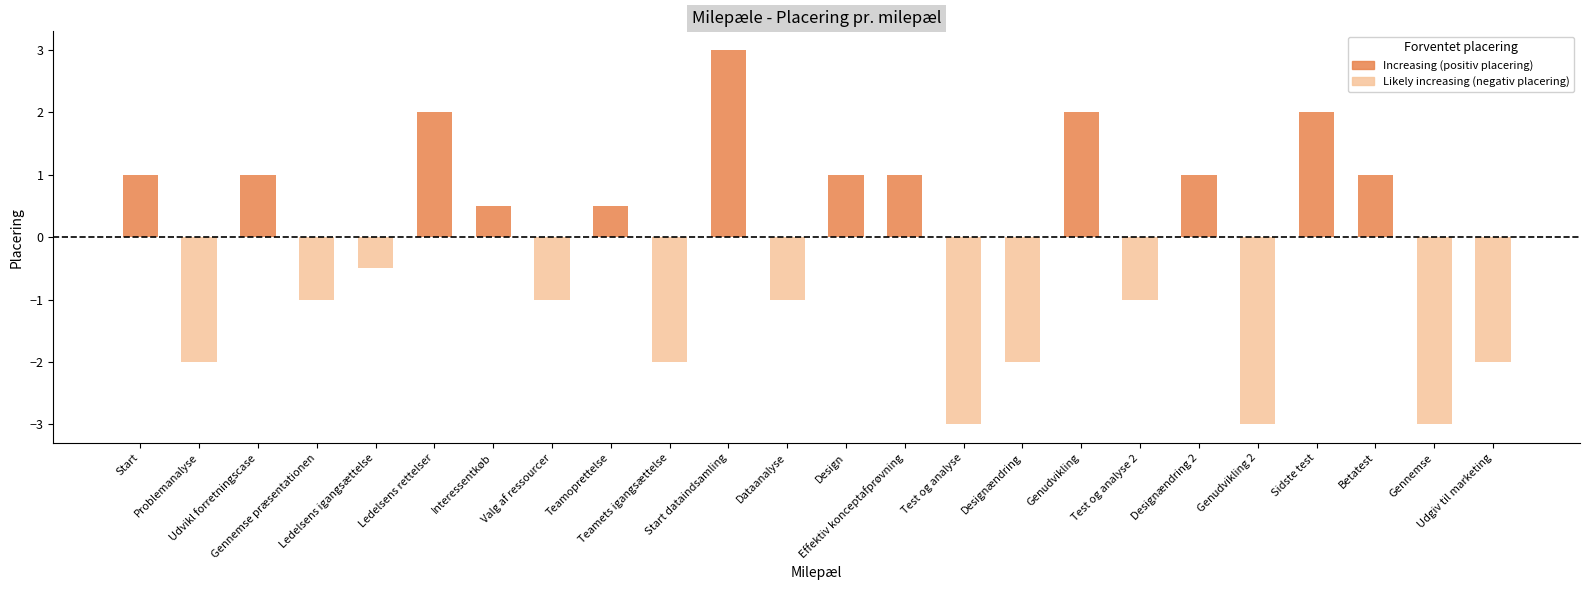

List the series in order of their overall mean, highest first.

Increasing (positiv placering), Likely increasing (negativ placering)